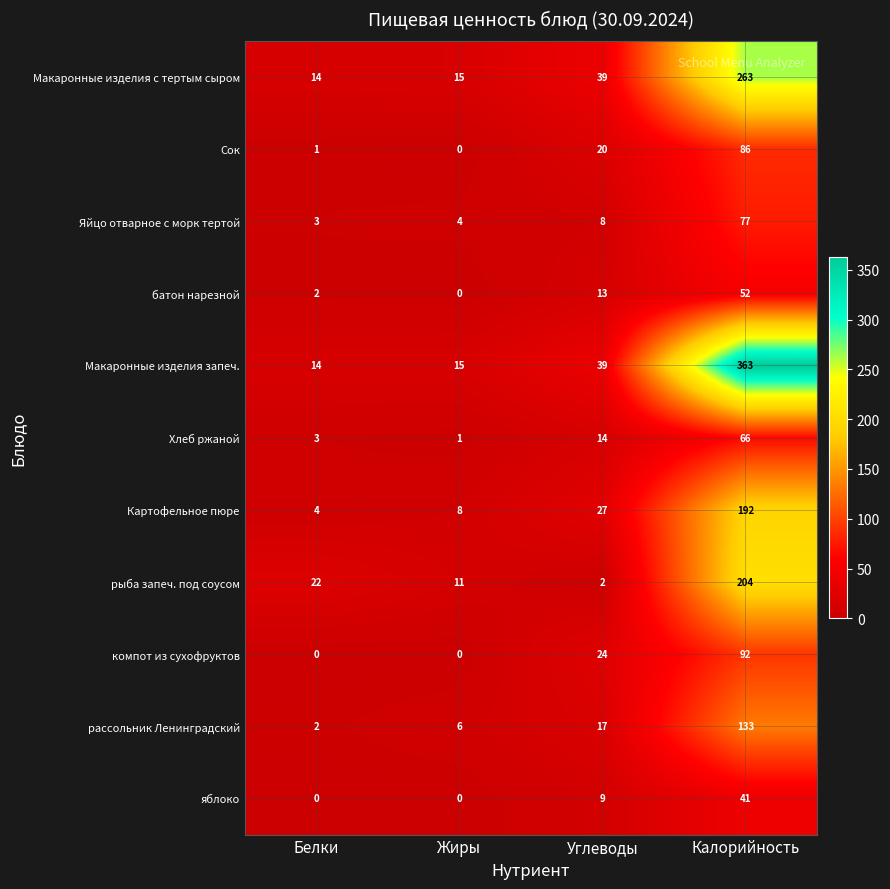

How many data points does each series have?

4